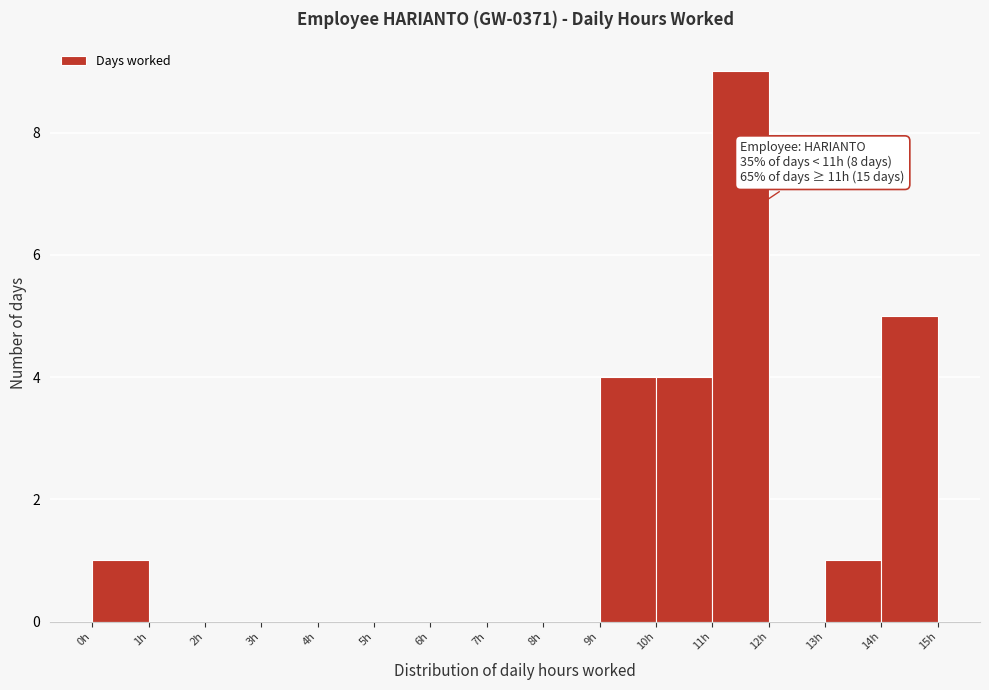

Which range on the x-axis has the tallest bar?

11 to 12